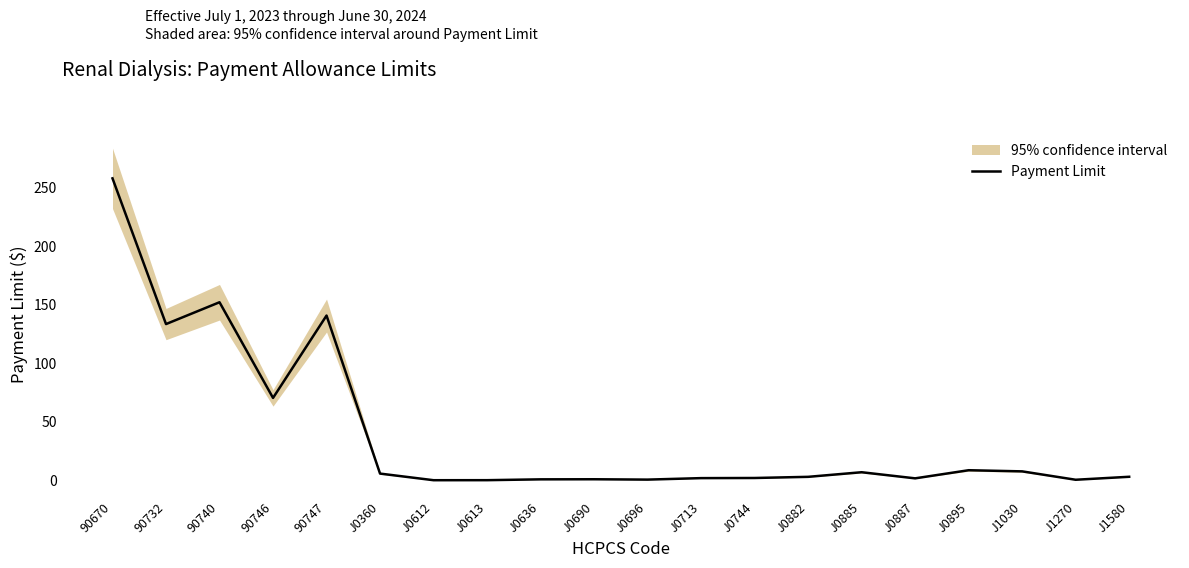

Which label corresponds to the smallest value in the chart?

J0612